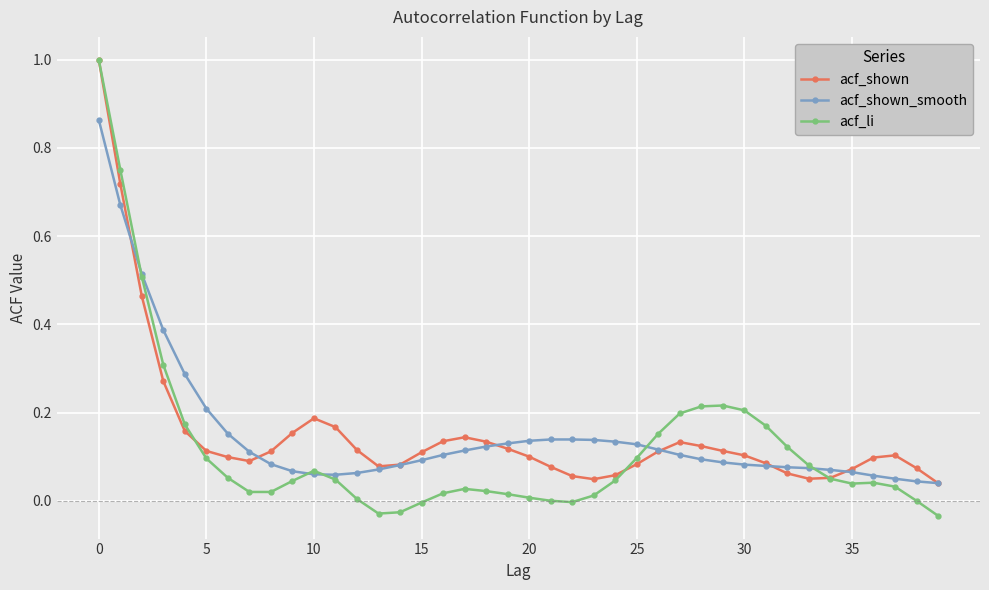

What is the greatest value displayed?

1.0